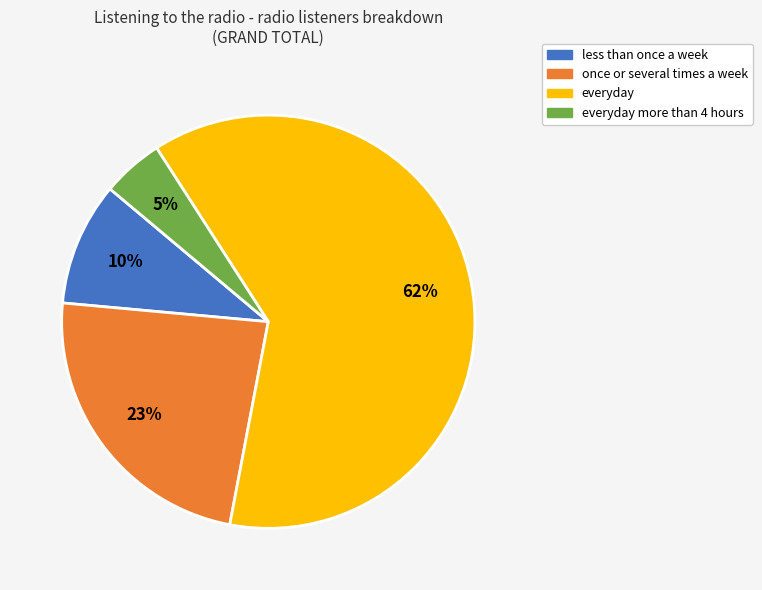

To the nearest percent, what is the average slice percentage?

25%